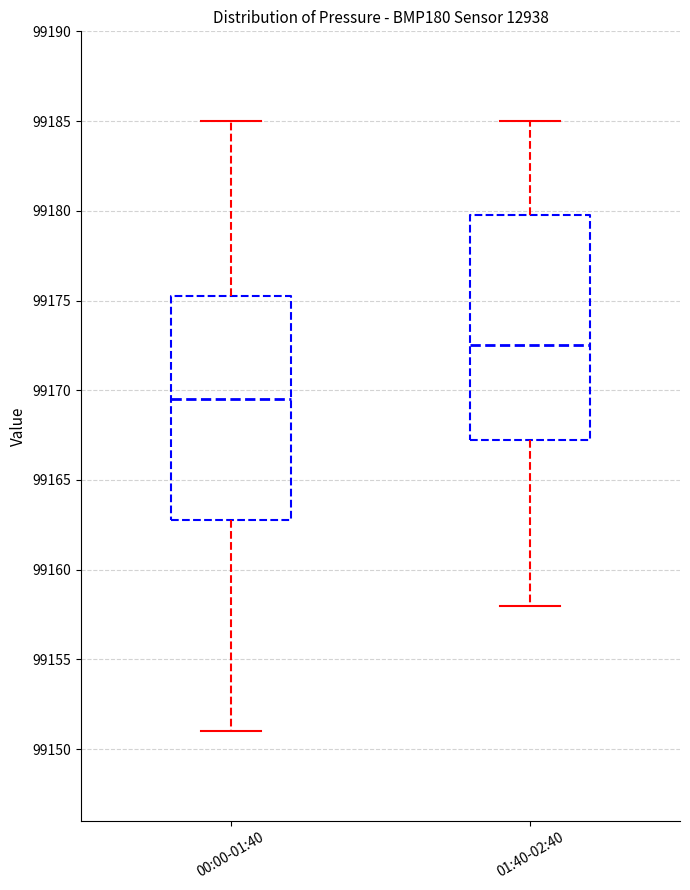

Reading left to right, transcribe this box plot: for each box, give where its median line is, the range the box spans, and where its two whiskers end, as read against the y-axis. The values are not printed on the chart, so give them approximately, as read against the axis.

00:00-01:40: median 99169.5, box 99163.0 to 99175.5, whiskers 99151.0 to 99185.0
01:40-02:40: median 99172.5, box 99167.5 to 99180.0, whiskers 99158.0 to 99185.0